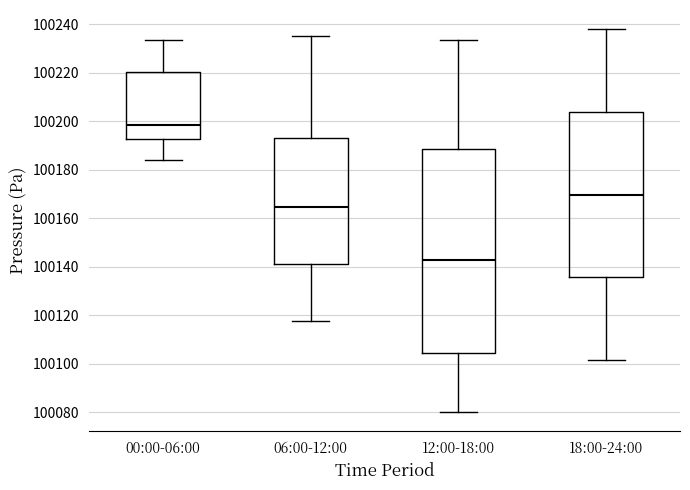

Reading left to right, read every box against the y-axis: the position of its median line, the range the box covers, and the ends of its whiskers. The values are not printed on the chart, so give them approximately, as read against the axis.

00:00-06:00: median 100198, box 100192 to 100220, whiskers 100184 to 100234
06:00-12:00: median 100164, box 100142 to 100194, whiskers 100118 to 100236
12:00-18:00: median 100142, box 100104 to 100188, whiskers 100080 to 100234
18:00-24:00: median 100170, box 100136 to 100204, whiskers 100102 to 100238